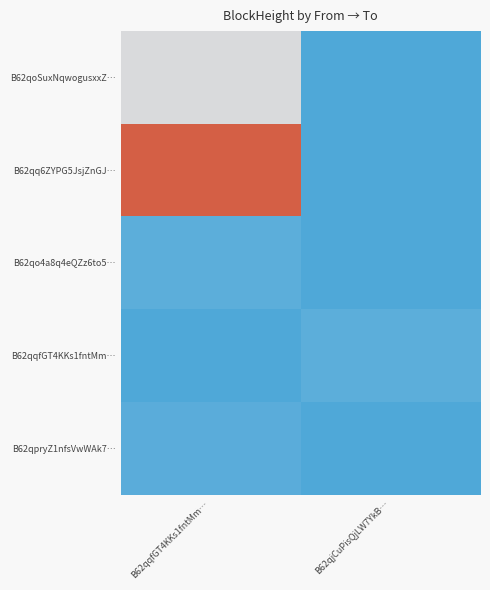

What is the total value across all series at B62qjCuPisQjLW7YkB…?

311108